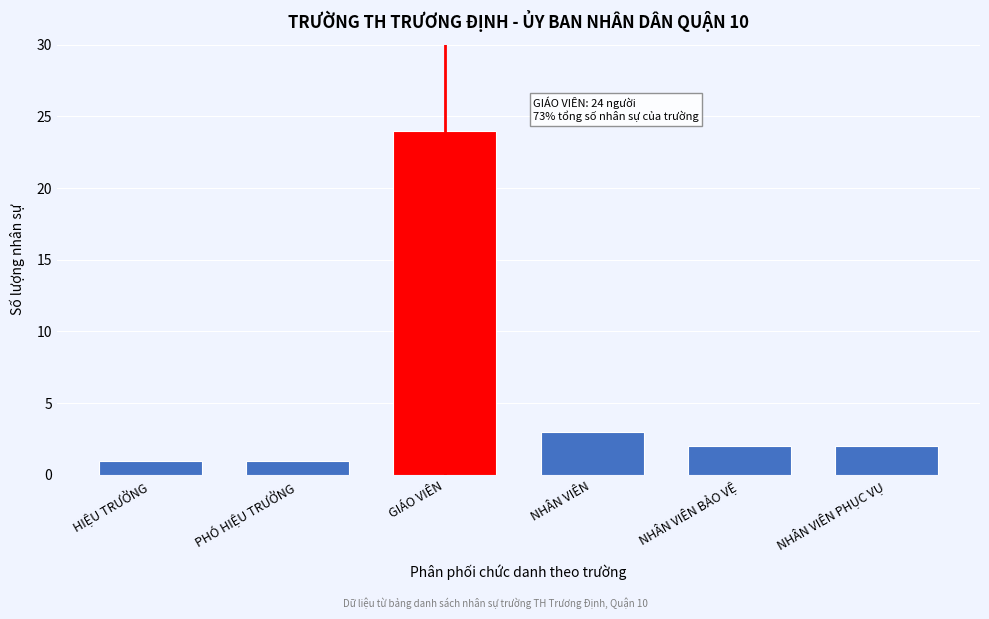

Reading left to right, list all the values displayed in this chart.

HIỆU TRƯỞNG=1	PHÓ HIỆU TRƯỞNG=1	GIÁO VIÊN=24	NHÂN VIÊN=3	NHÂN VIÊN BẢO VỆ=2	NHÂN VIÊN PHỤC VỤ=2